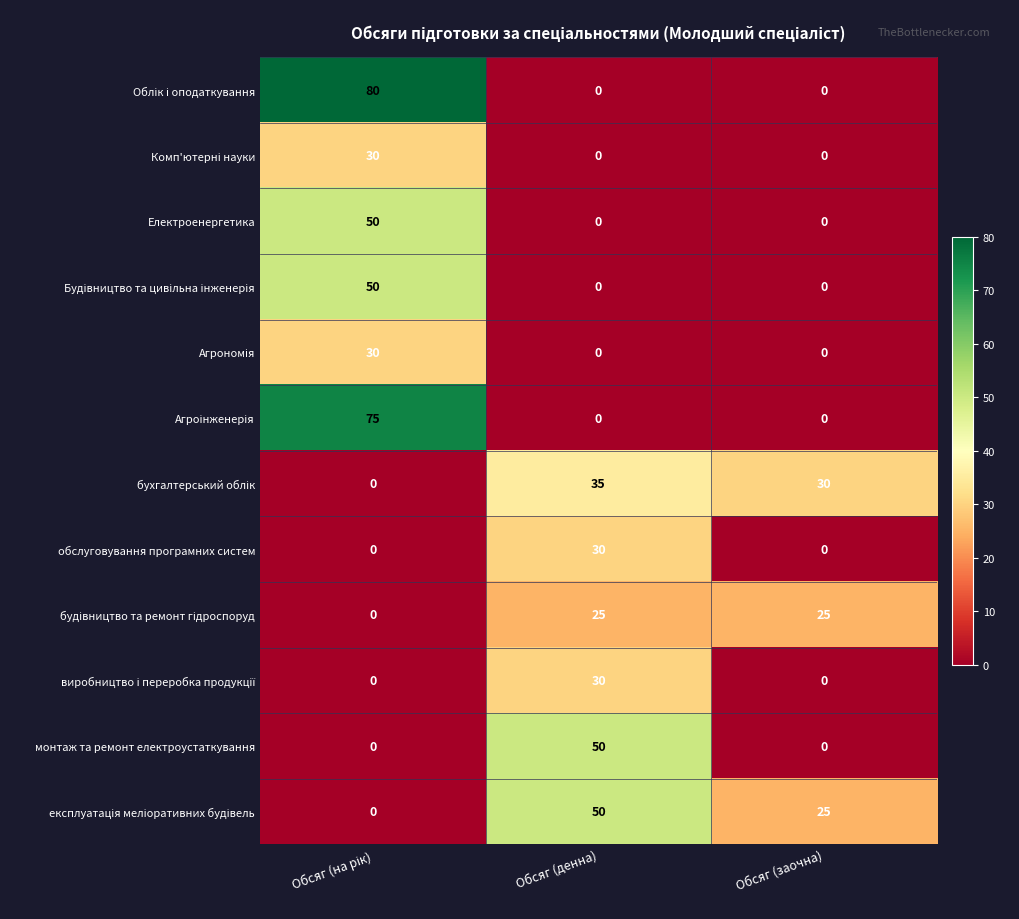

What is the spread (max minus min) of values at Обсяг (заочна)?

30